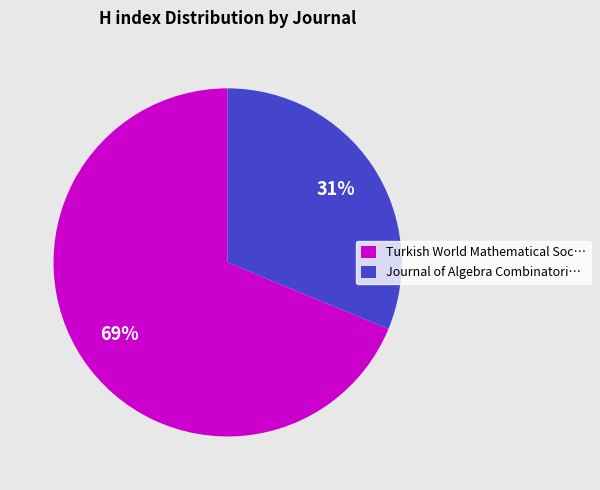

Count the number of slices in the pie.

2